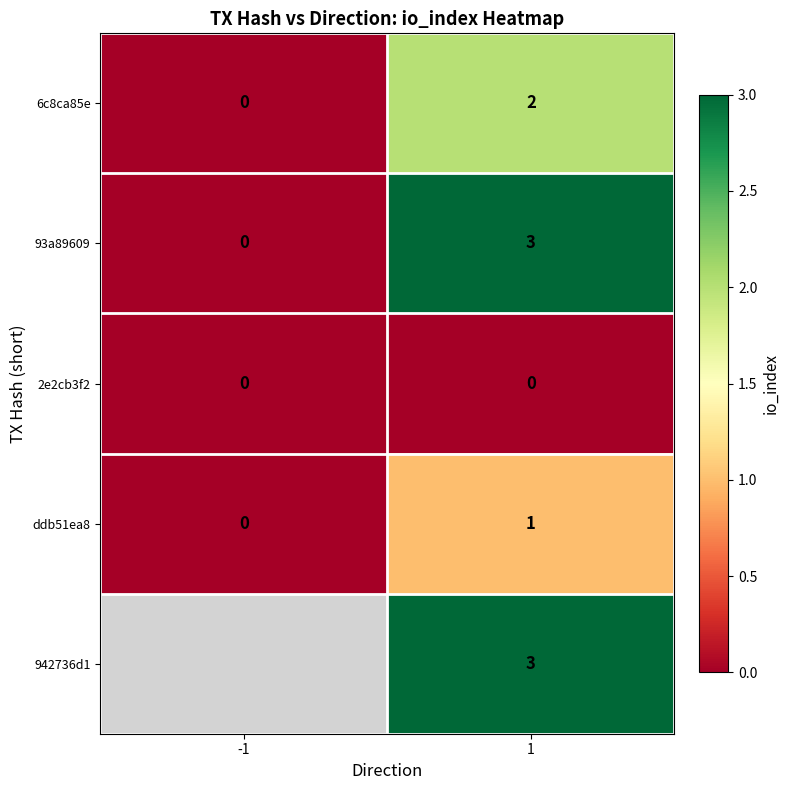

The value of 93a89609 at 1 is 3. True or false?

True